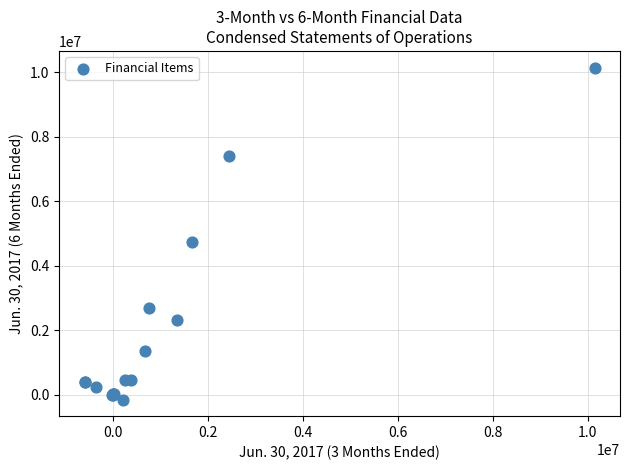

What Y value in the scatter plot is closest to 4995797?

4724380.0